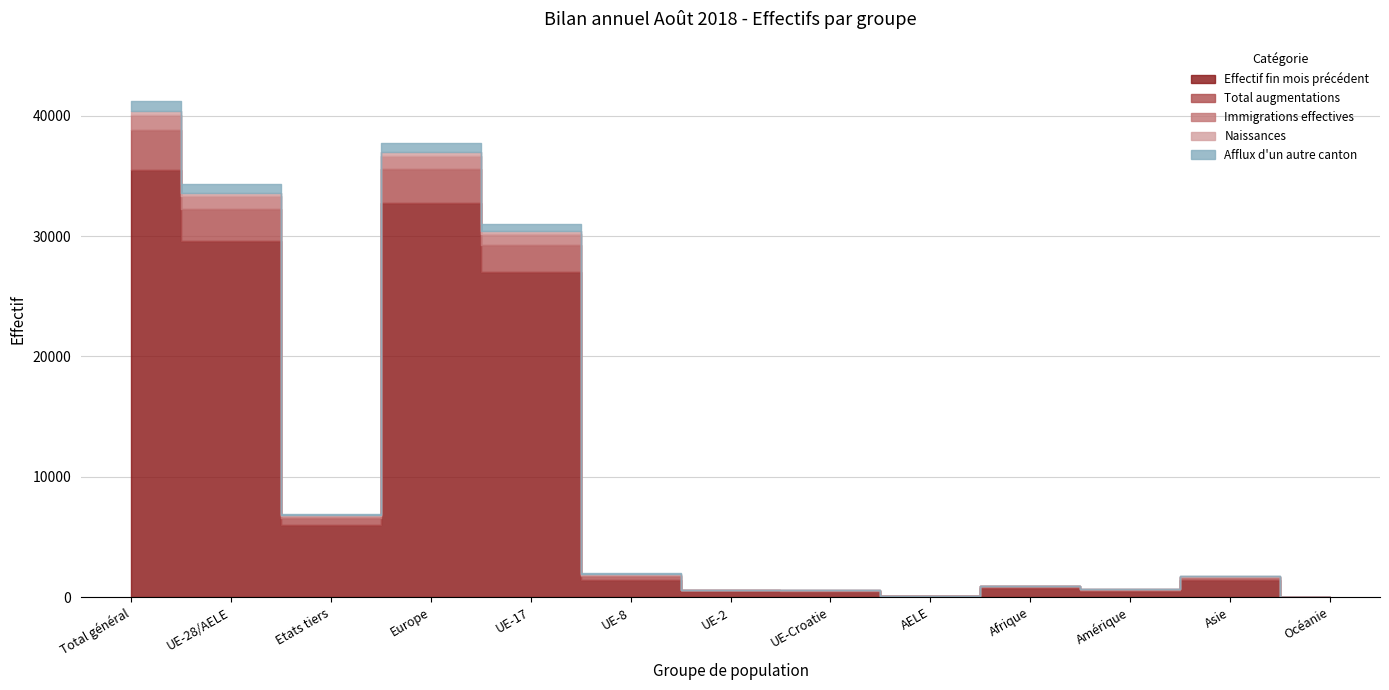

What are all the series names shown in the legend?

Effectif fin mois précédent, Total augmentations, Immigrations effectives, Naissances, Afflux d'un autre canton